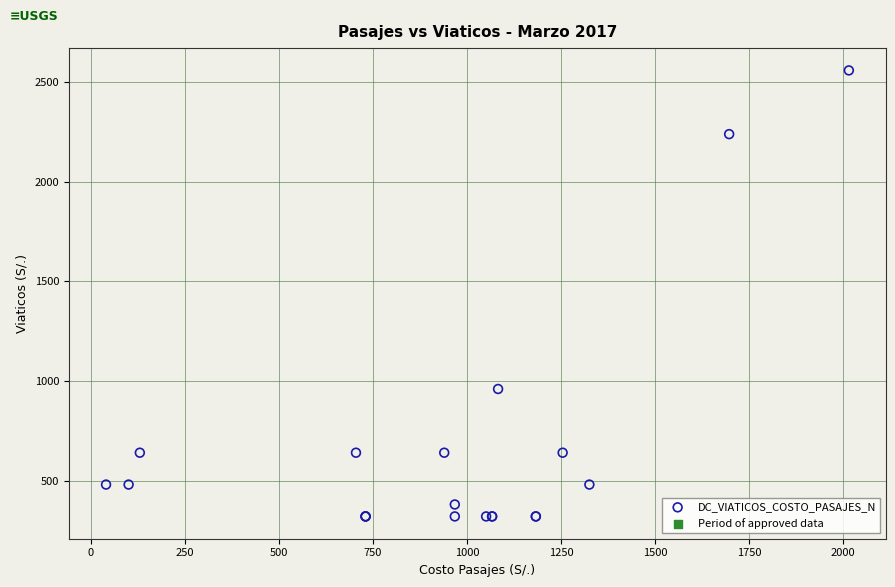

What Y value in the scatter plot is closest to 1440?

960